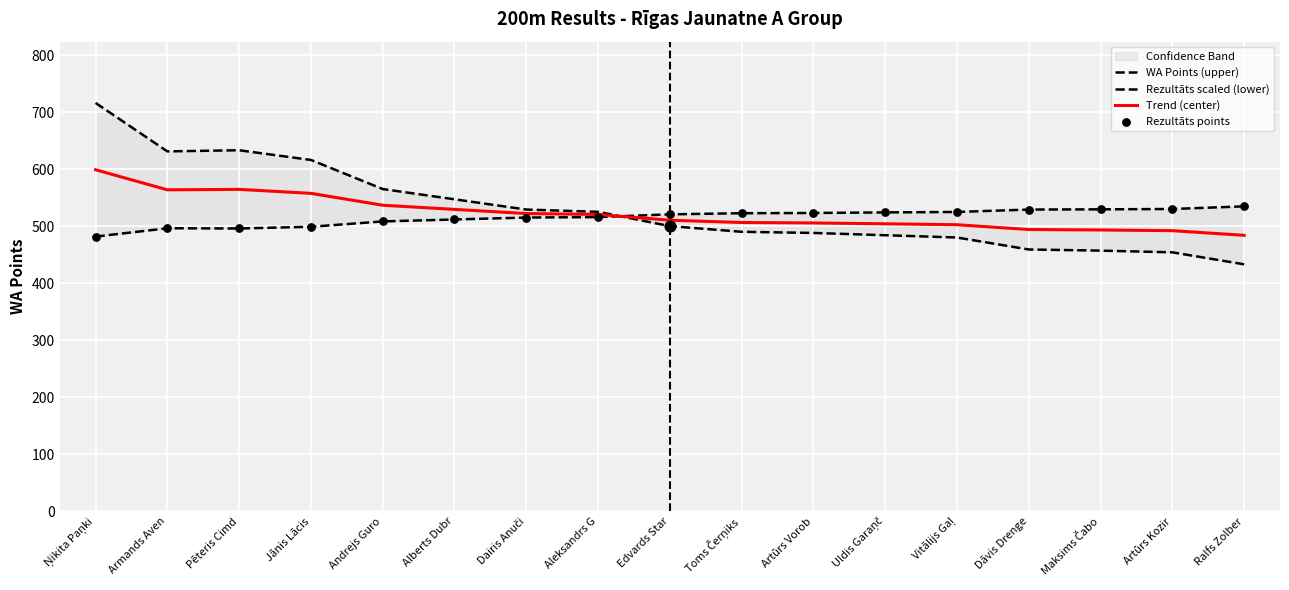

The value of Trend (center) at Aleksandrs G is 695.2. True or false?

False